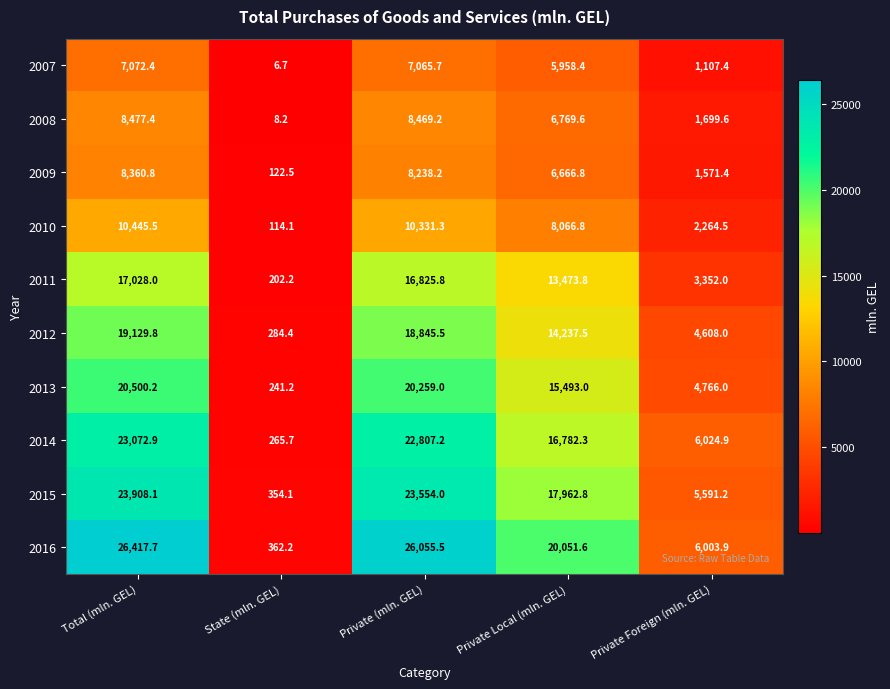

What is the sum of the 2013 values at State (mln. GEL) and Total (mln. GEL)?

20741.4